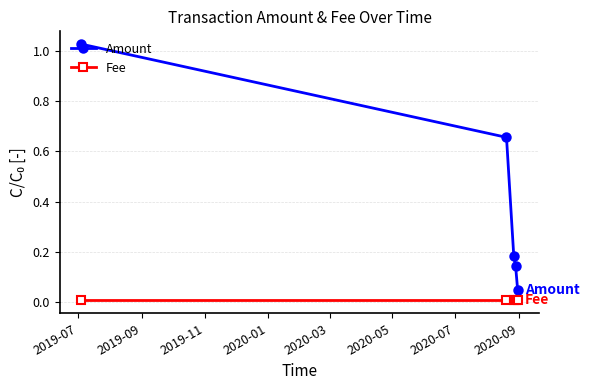

Which series has the largest range (max minus min)?

Amount